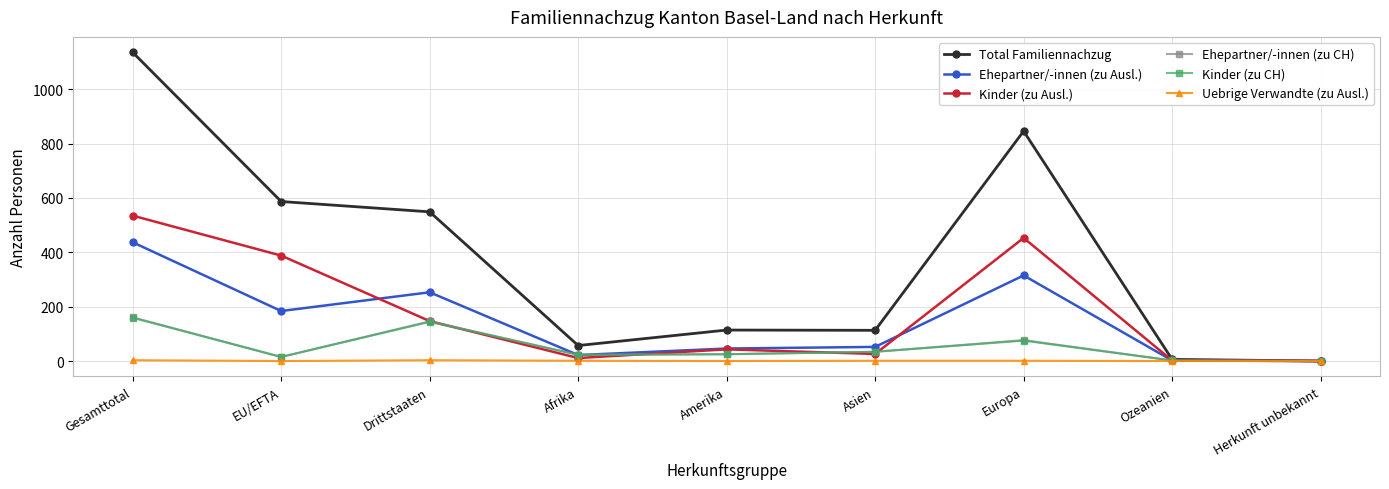

Where is the first local minimum for Ehepartner/-innen (zu CH)?

EU/EFTA